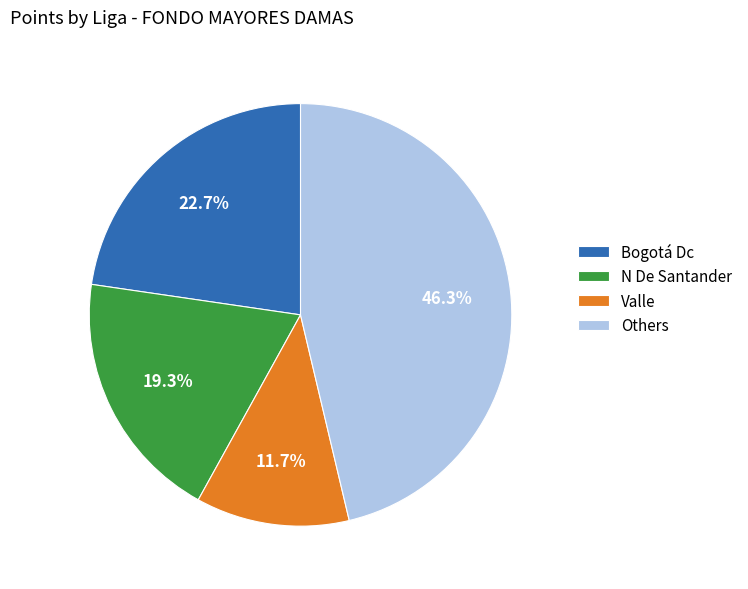

Count the number of slices in the pie.

4